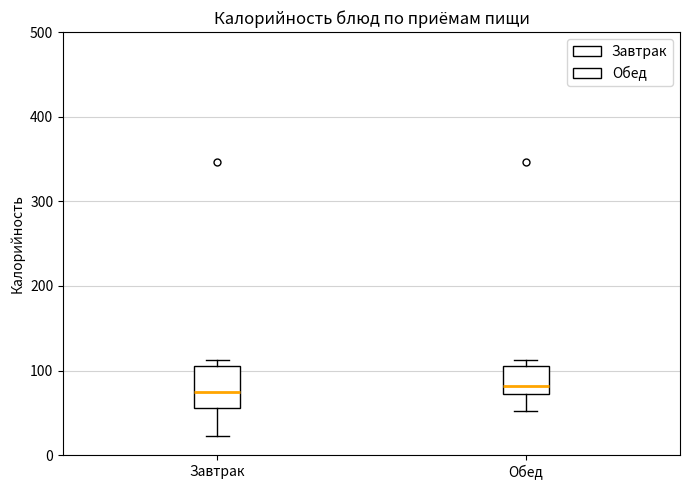

Reading left to right, read every box against the y-axis: the position of its median line, the range the box covers, and the ends of its whiskers. The values are not printed on the chart, so give them approximately, as read against the axis.

Завтрак: median 70, box 60 to 110, whiskers 20 to 110 (just above the box's upper edge)
Обед: median 80, box 70 to 110, whiskers 50 to 110 (just above the box's upper edge)